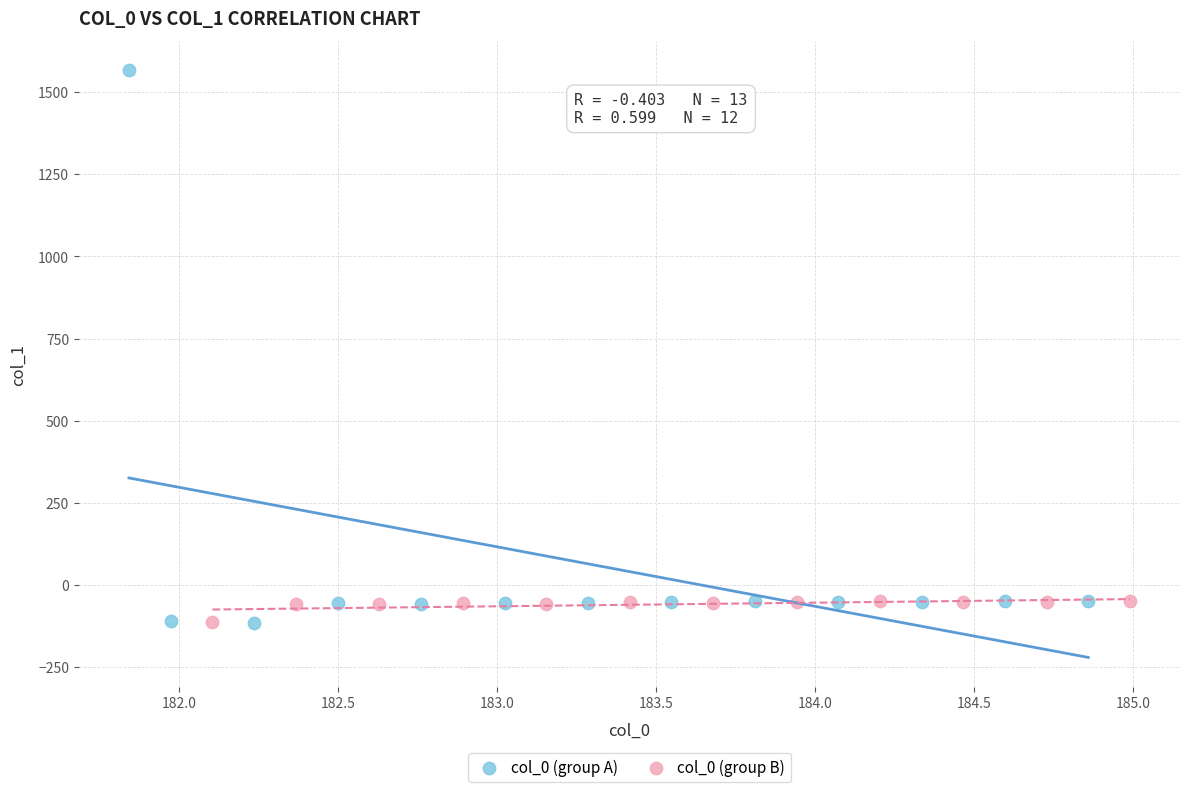

Which series contains the highest Y value?

col_0 (group A)